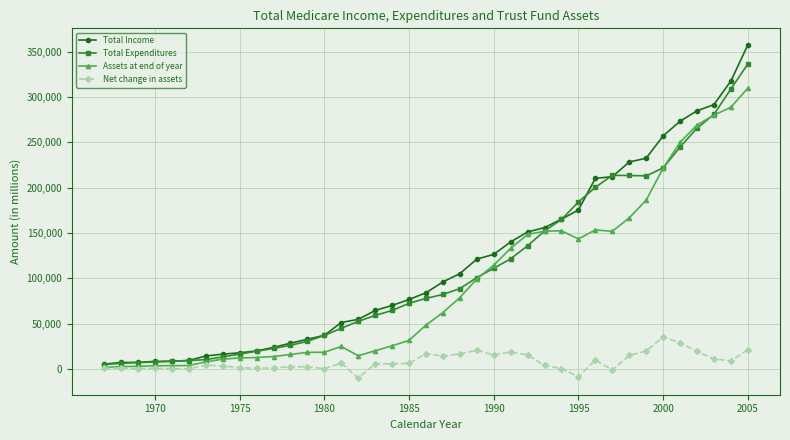

How many data points does each series have?

39